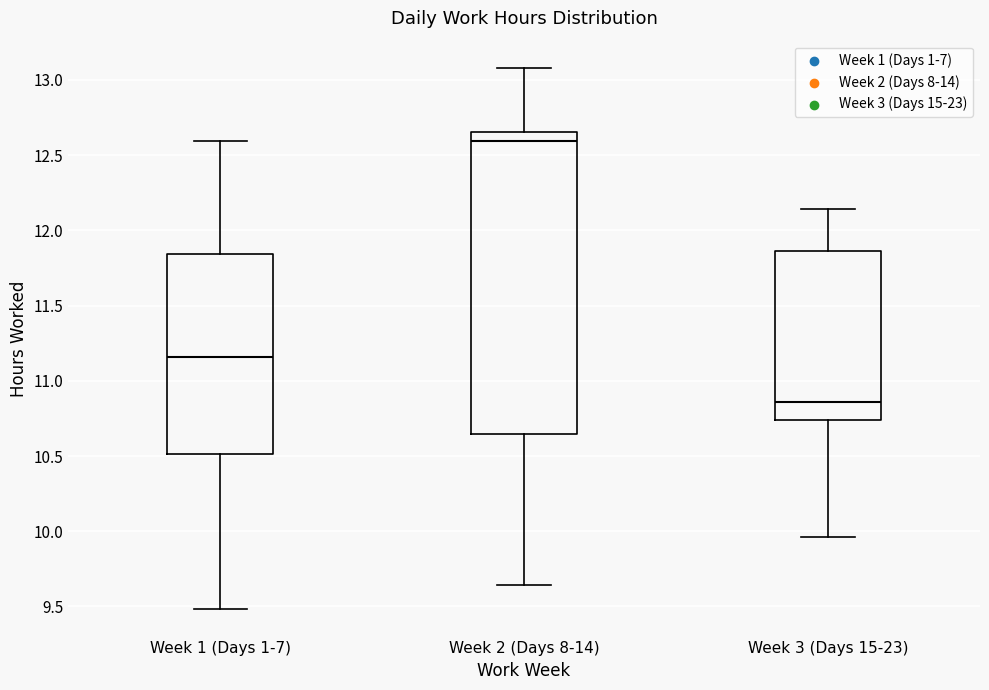

Reading left to right, read every box against the y-axis: the position of its median line, the range the box covers, and the ends of its whiskers. The values are not printed on the chart, so give them approximately, as read against the axis.

Week 1 (Days 1-7): median 11.15, box 10.50 to 11.85, whiskers 9.50 to 12.60
Week 2 (Days 8-14): median 12.60, box 10.65 to 12.65, whiskers 9.65 to 13.10
Week 3 (Days 15-23): median 10.85, box 10.75 to 11.85, whiskers 9.95 to 12.15